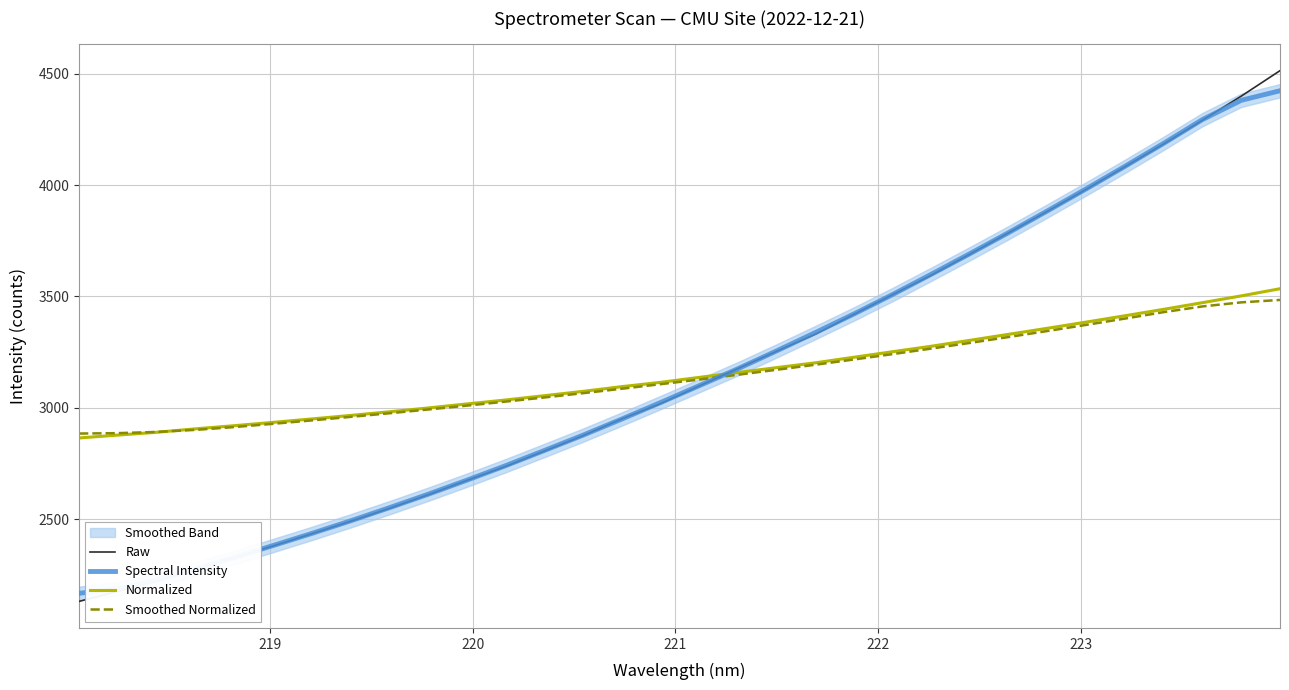

At how many categories does at least one series exceed 3057?

19